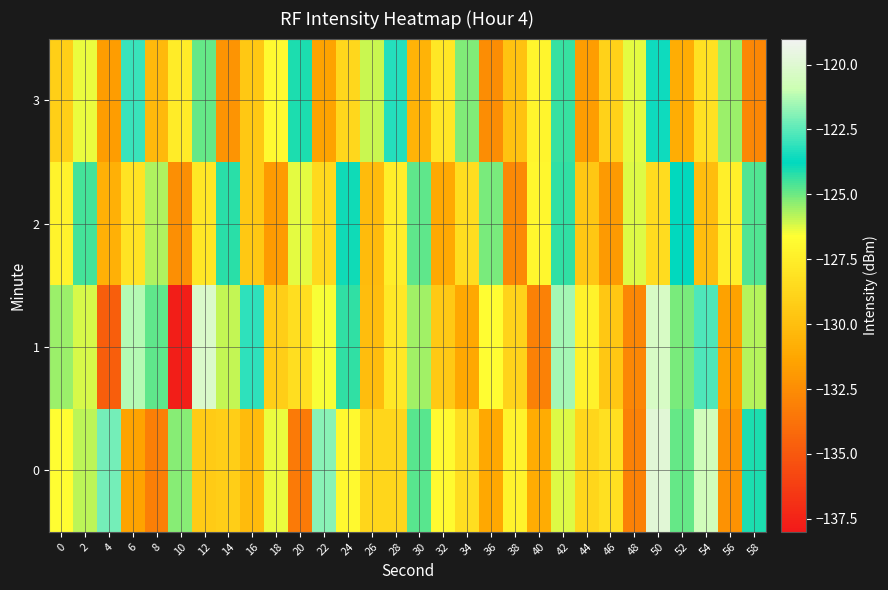

Between 12 and 28, which series saw the biggest shift?

1